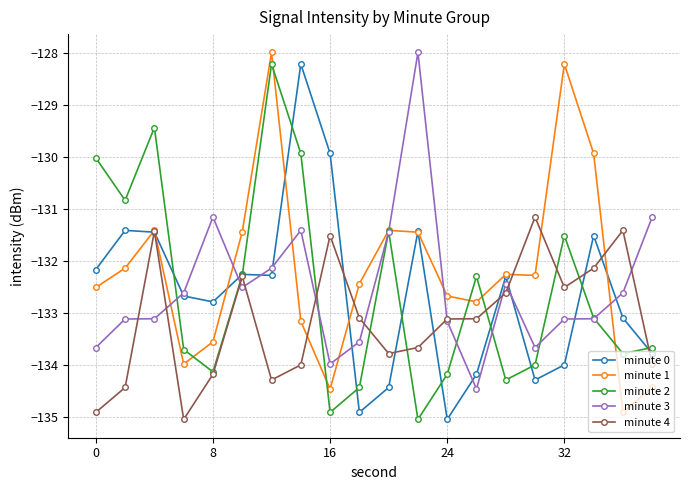

What is the highest value of the minute 0 series?

-128.2